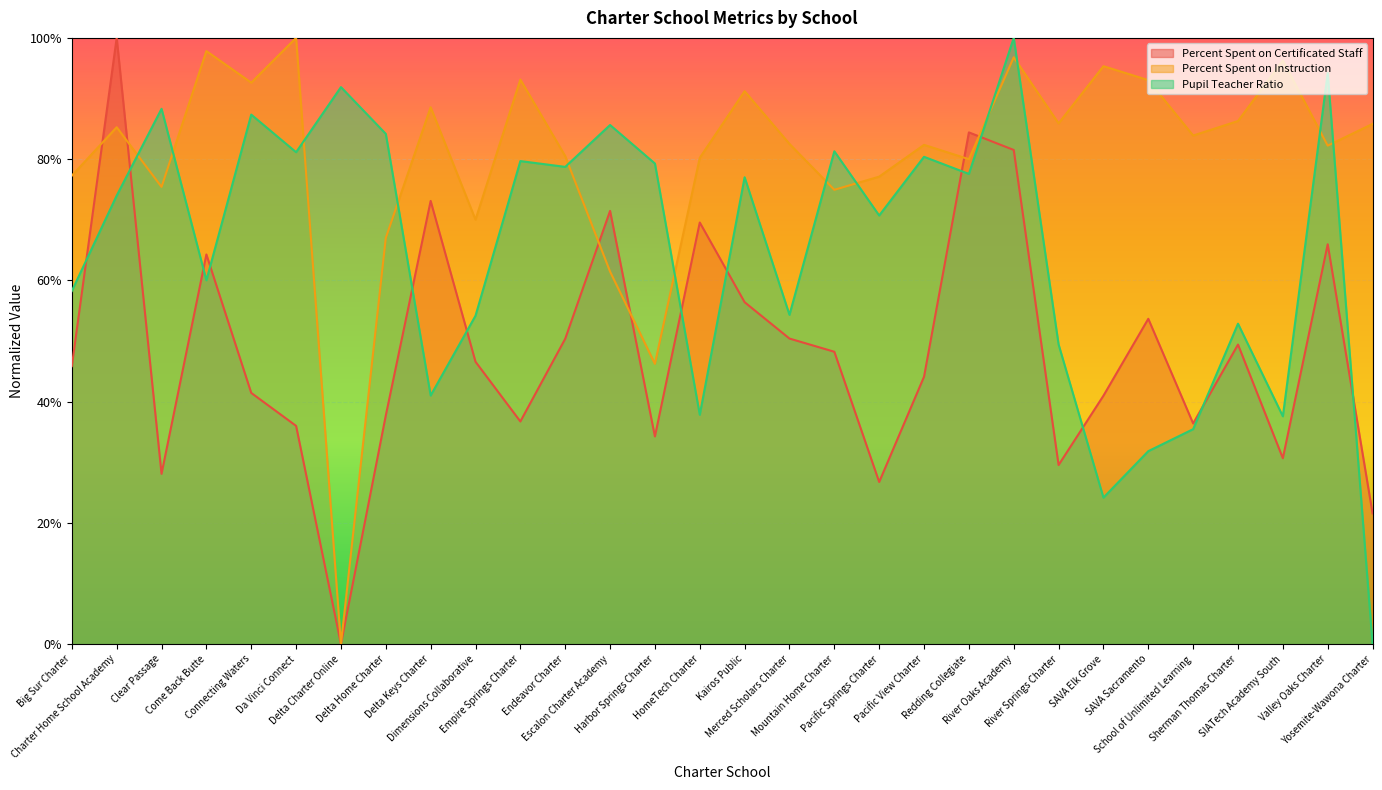

What is the highest value of the Pupil Teacher Ratio series?

1.0